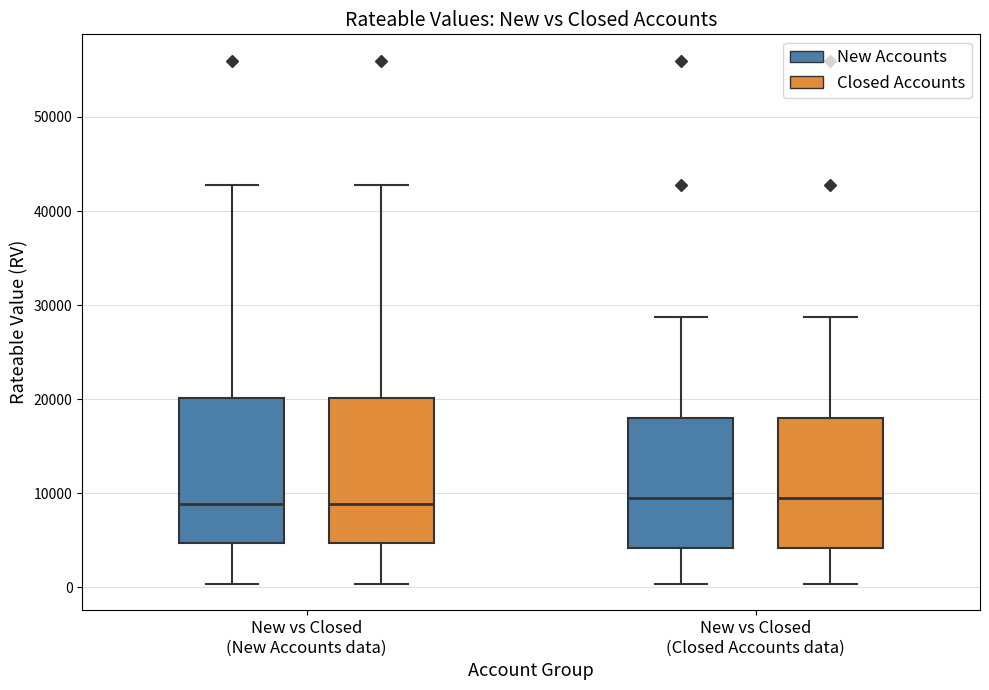

Where does the upper whisker of the box for New vs Closed (Closed Accounts data) (New Accounts) end on the y-axis? The values are not printed on the chart, so give them approximately, as read against the axis.

29000